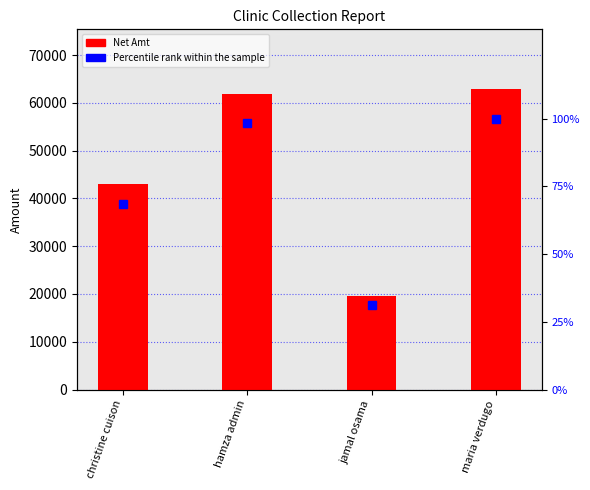

What are all the series names shown in the legend?

Net Amt, Percentile rank